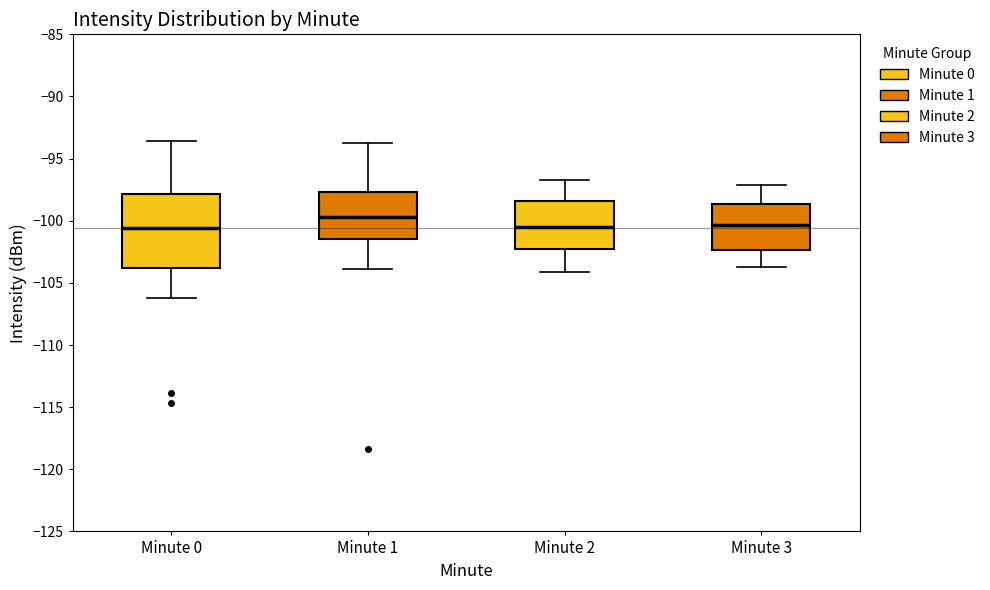

Reading left to right, read every box against the y-axis: the position of its median line, the range the box covers, and the ends of its whiskers. The values are not printed on the chart, so give them approximately, as read against the axis.

Minute 0: median -100.5, box -104.0 to -98.0, whiskers -106.0 to -93.5
Minute 1: median -99.5, box -101.5 to -97.5, whiskers -104.0 to -93.5
Minute 2: median -100.5, box -102.0 to -98.5, whiskers -104.0 to -96.5
Minute 3: median -100.5, box -102.5 to -98.5, whiskers -103.5 to -97.0